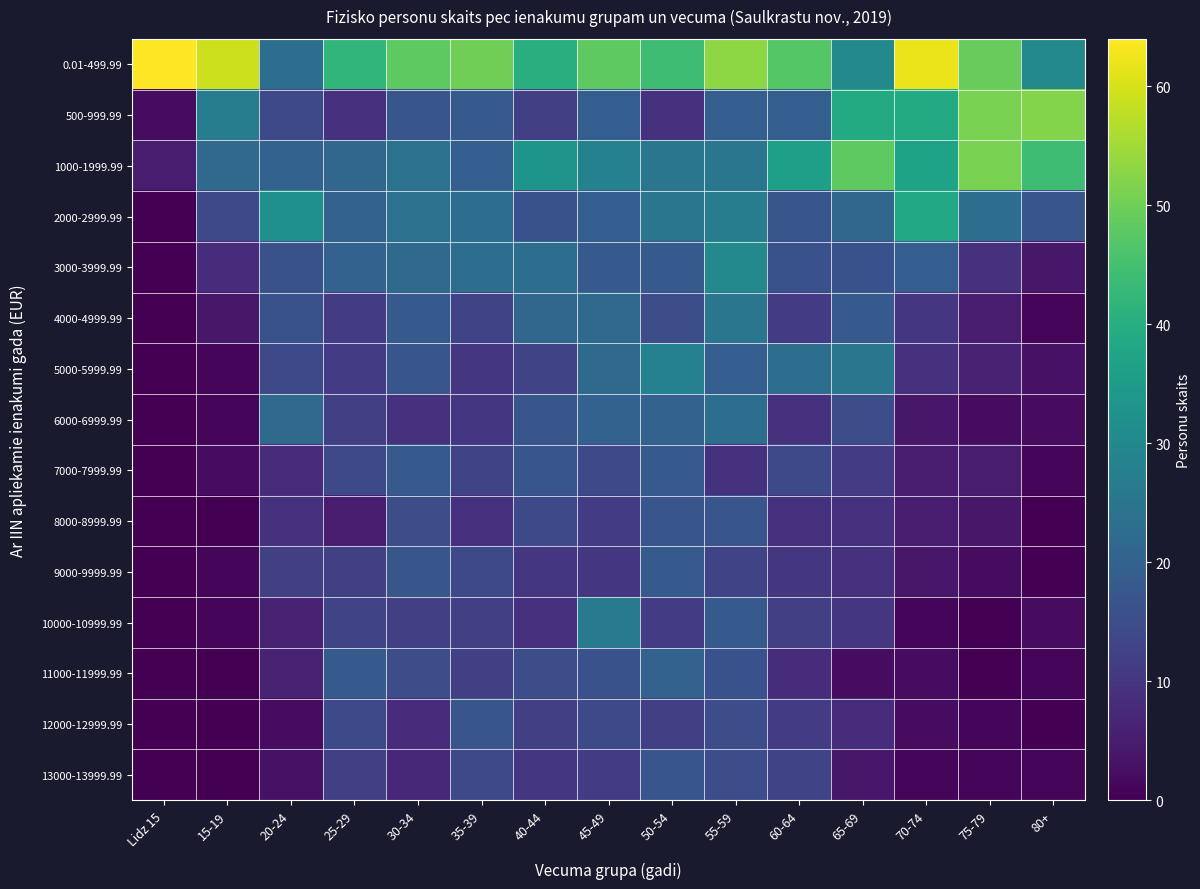

Which label corresponds to the largest value in the chart?

Lidz 15